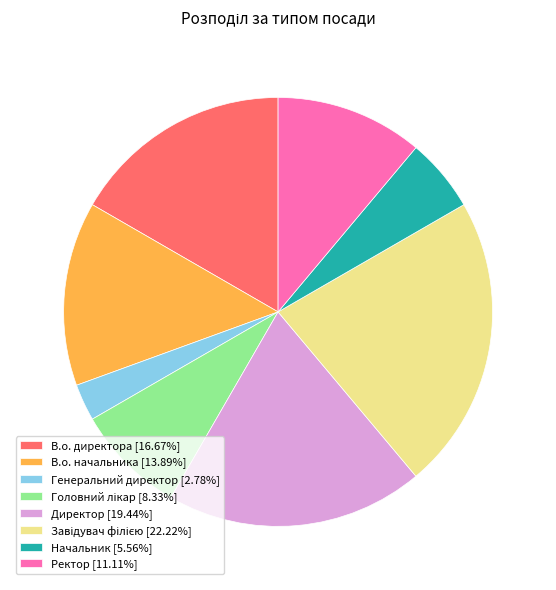

How many segments does this pie chart have?

8